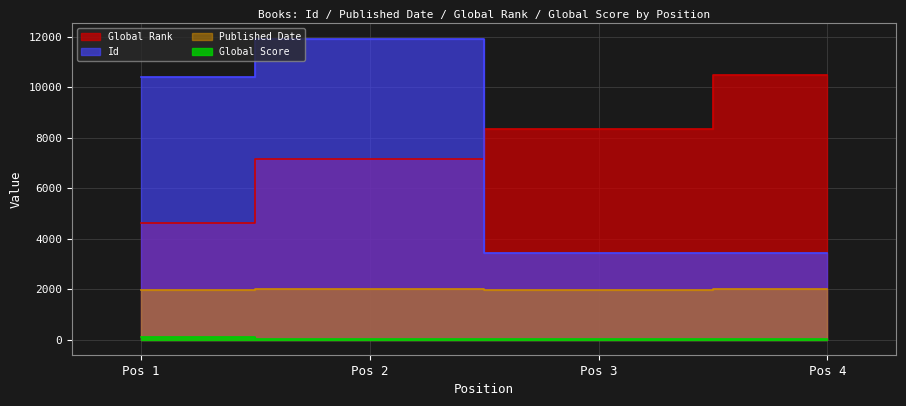

What are all the series names shown in the legend?

Global Rank, Id, Global Score, Published Date